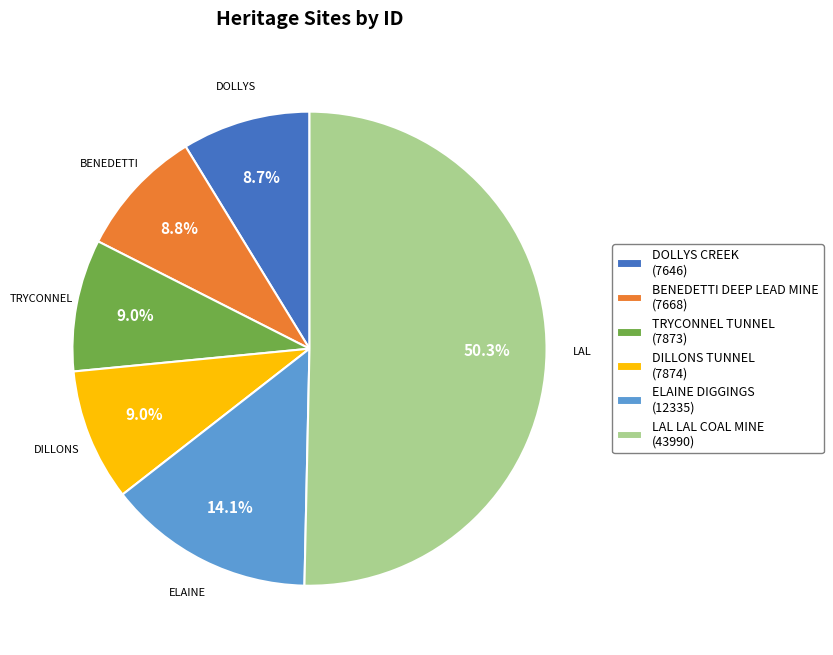

To the nearest percent, what is the combined percentage of ELAINE DIGGINGS and DOLLYS CREEK?

23%